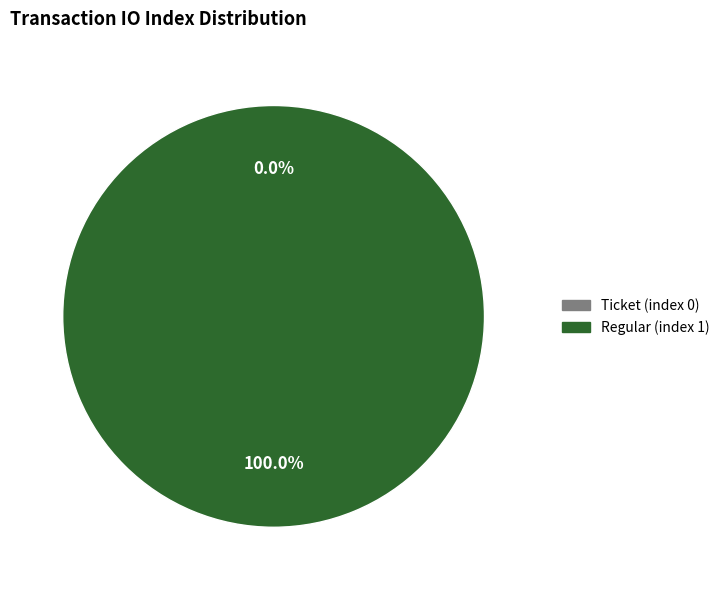

Count the number of slices in the pie.

2